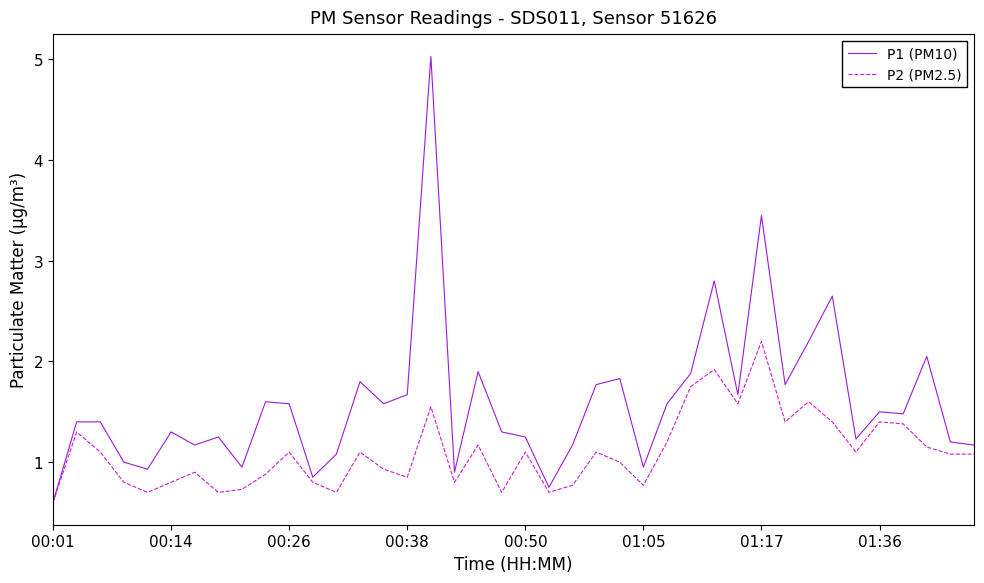

Rank the series by their maximum value, from highest to lowest.

P1 (PM10), P2 (PM2.5)